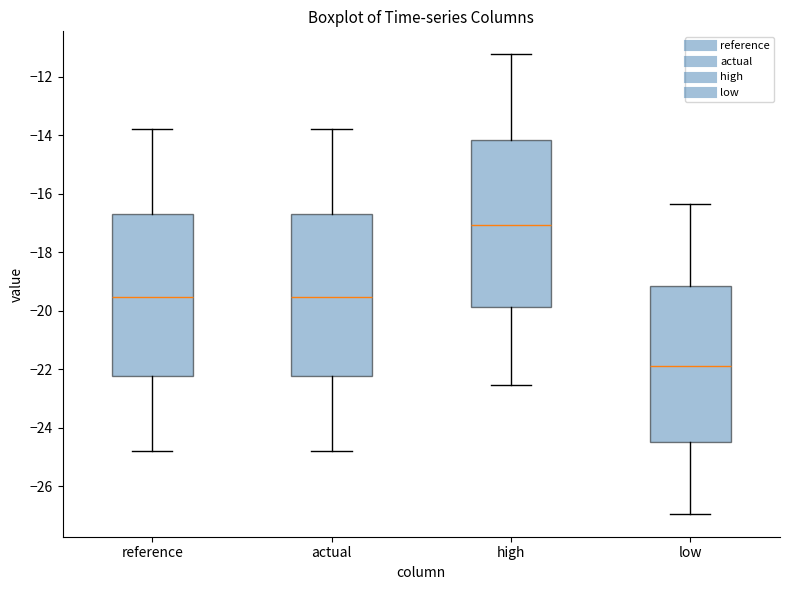

Reading left to right, transcribe this box plot: for each box, give where its median line is, the range the box spans, and where its two whiskers end, as read against the y-axis. The values are not printed on the chart, so give them approximately, as read against the axis.

reference: median -19.6, box -22.2 to -16.8, whiskers -24.8 to -13.8
actual: median -19.6, box -22.2 to -16.8, whiskers -24.8 to -13.8
high: median -17.0, box -19.8 to -14.2, whiskers -22.6 to -11.2
low: median -21.8, box -24.4 to -19.2, whiskers -27.0 to -16.4